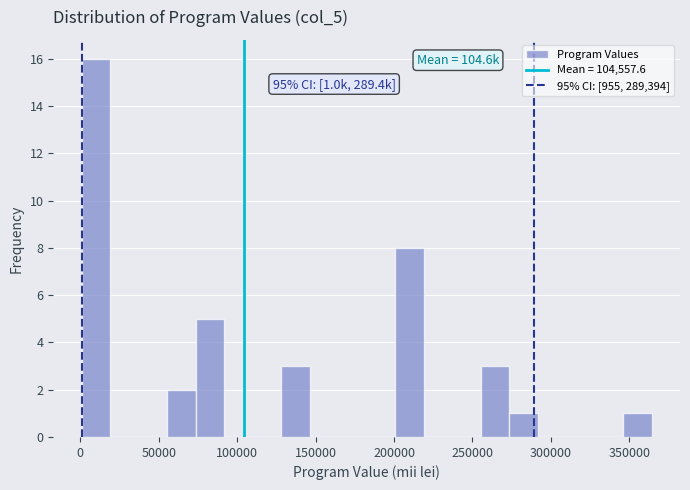

Around what value on the x-axis is the tallest bar? Give the approximate position of its centre, as read against the axis.

10000